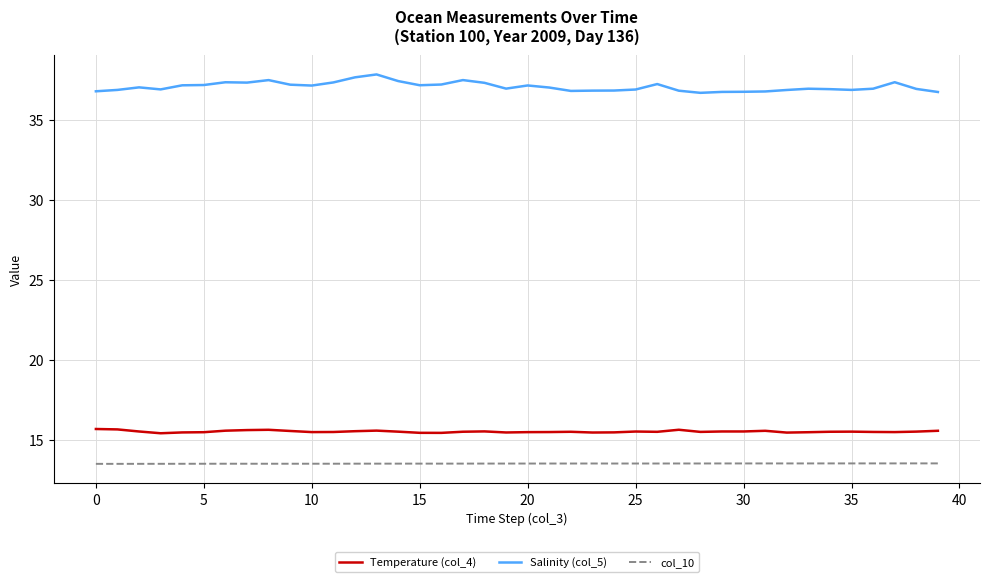

What is the sum of all Salinity (col_5) values?

1484.5